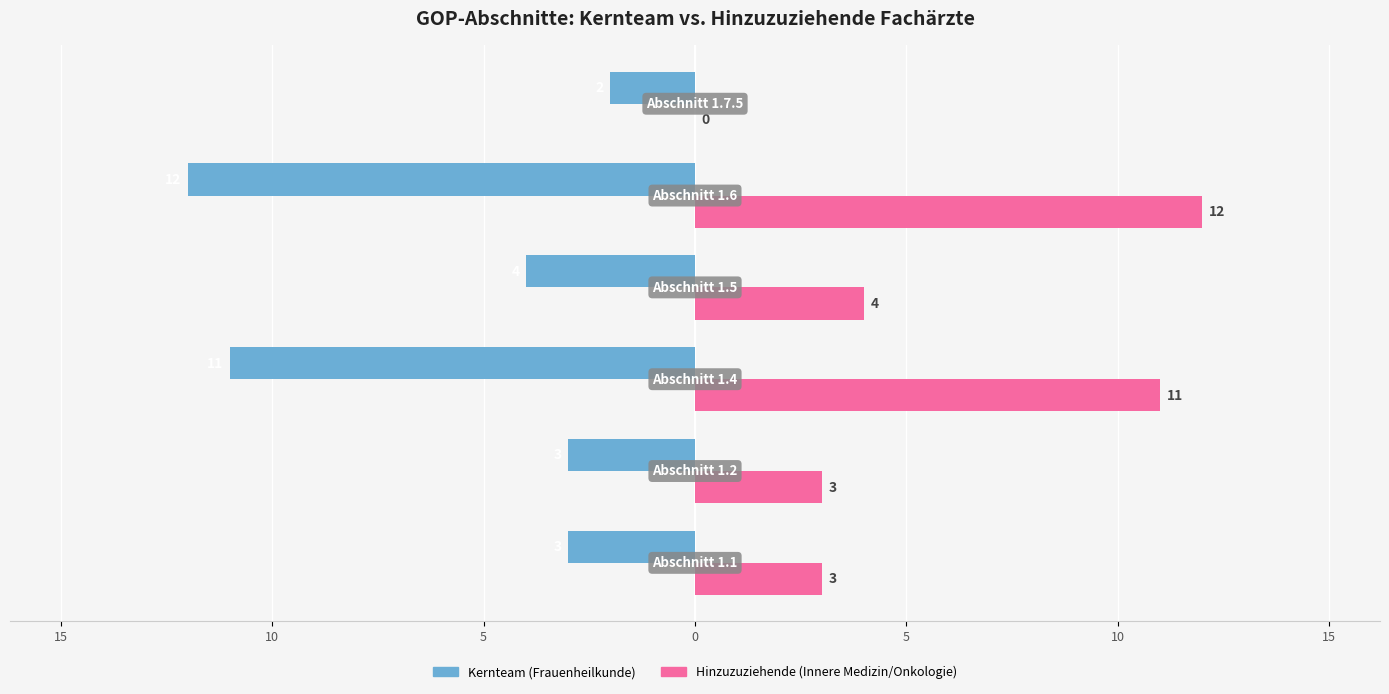

What are all the series names shown in the legend?

Kernteam (Frauenheilkunde), Hinzuzuziehende (Innere Medizin/Onkologie)